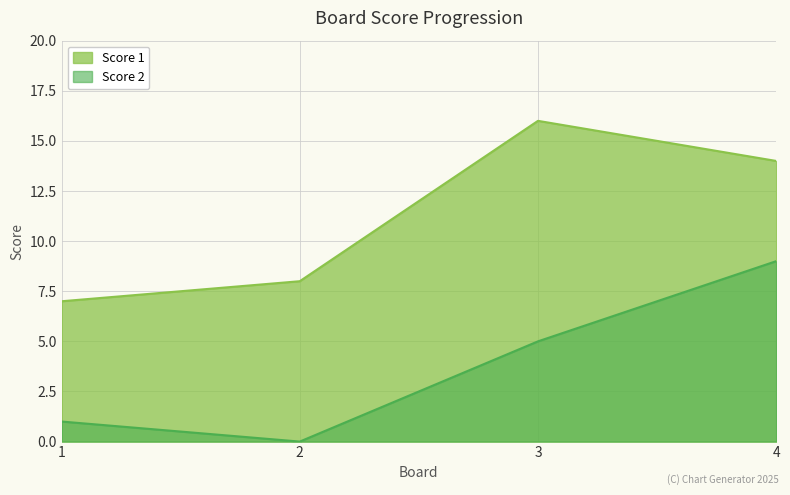

True or false: Score 2 and Score 1 intersect in this chart.

False